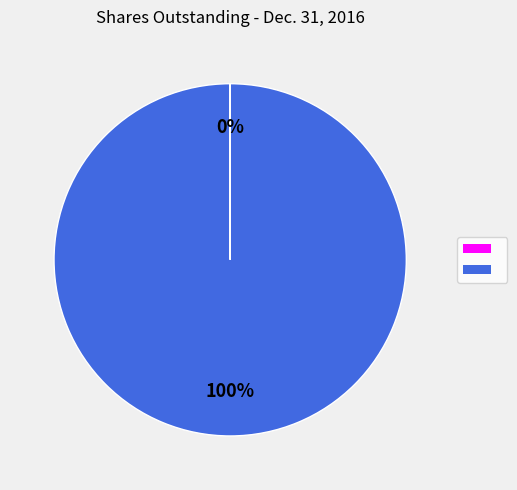

To the nearest percent, what is the average slice percentage?

50%